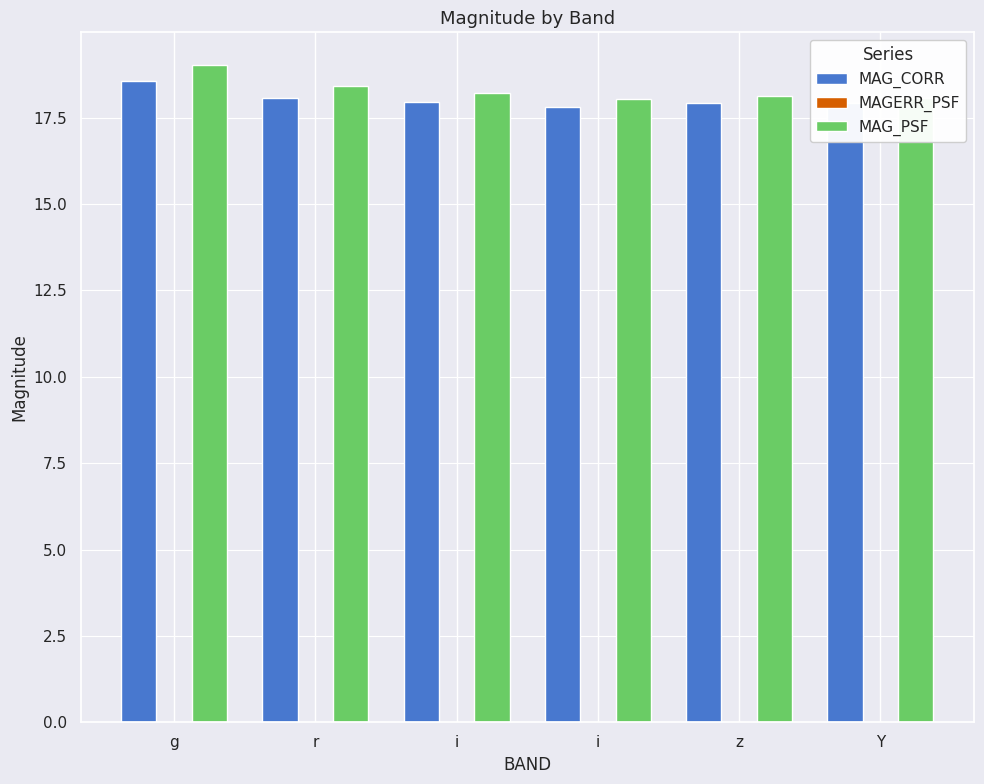

How many data points does each series have?

6